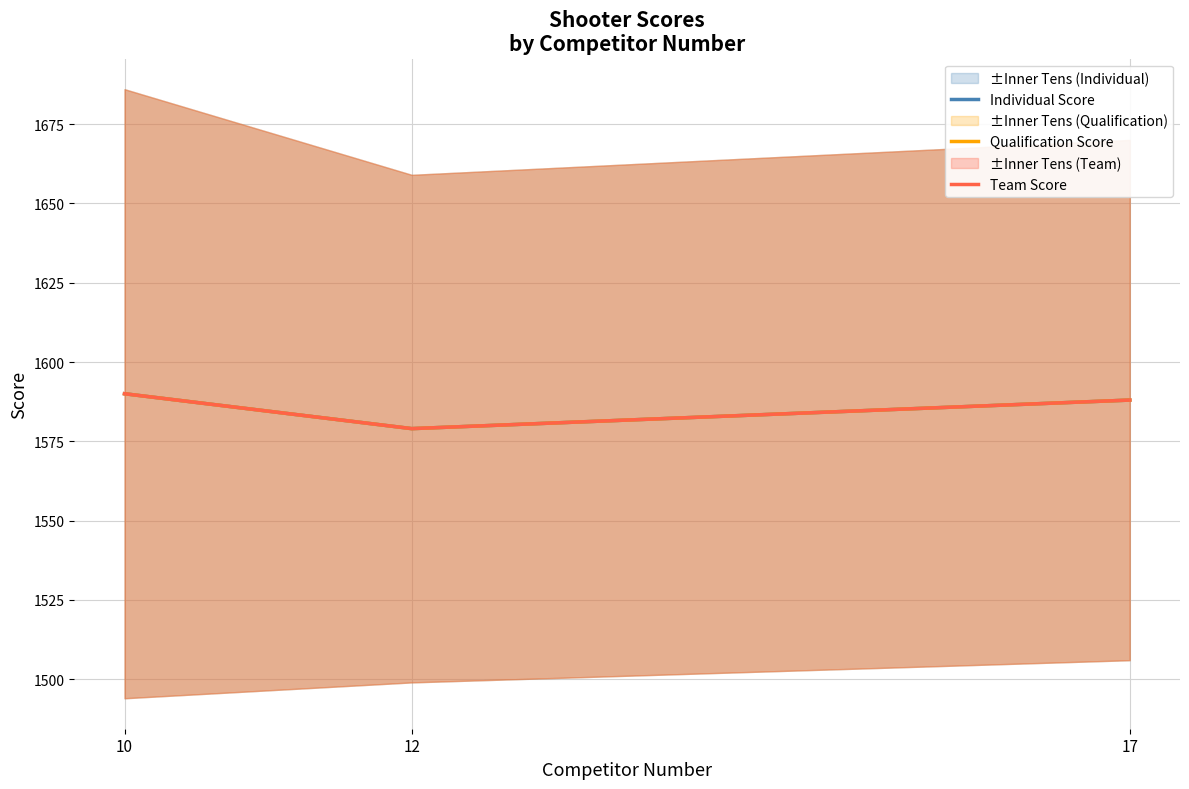

Reading left to right, what are all the values shown in this chart?

Individual Score: 1590	1579	1588
Qualification Score: 1590	1579	1588
Team Score: 1590	1579	1588